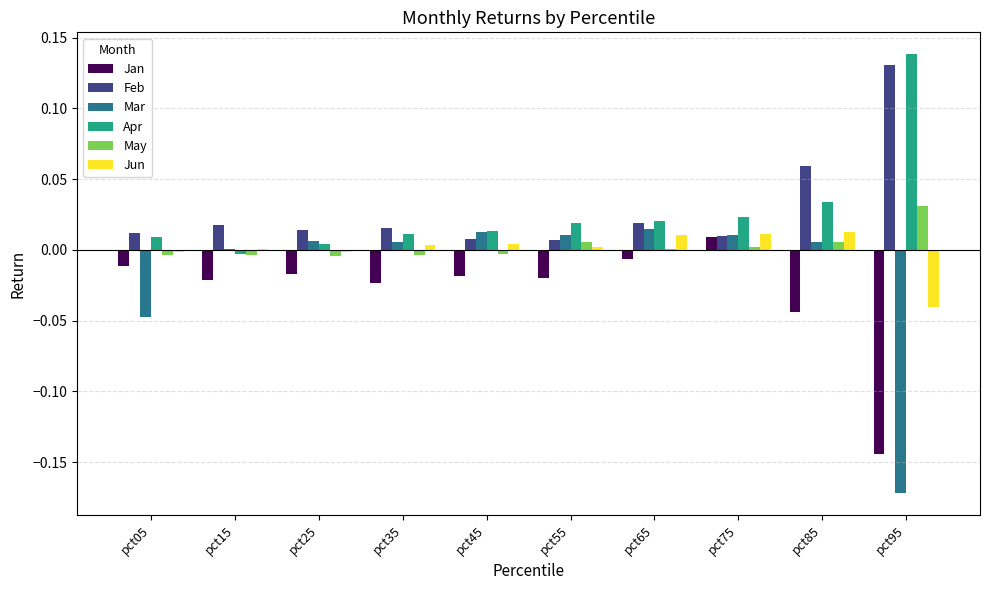

Which series changed the most between pct05 and pct15?

Mar